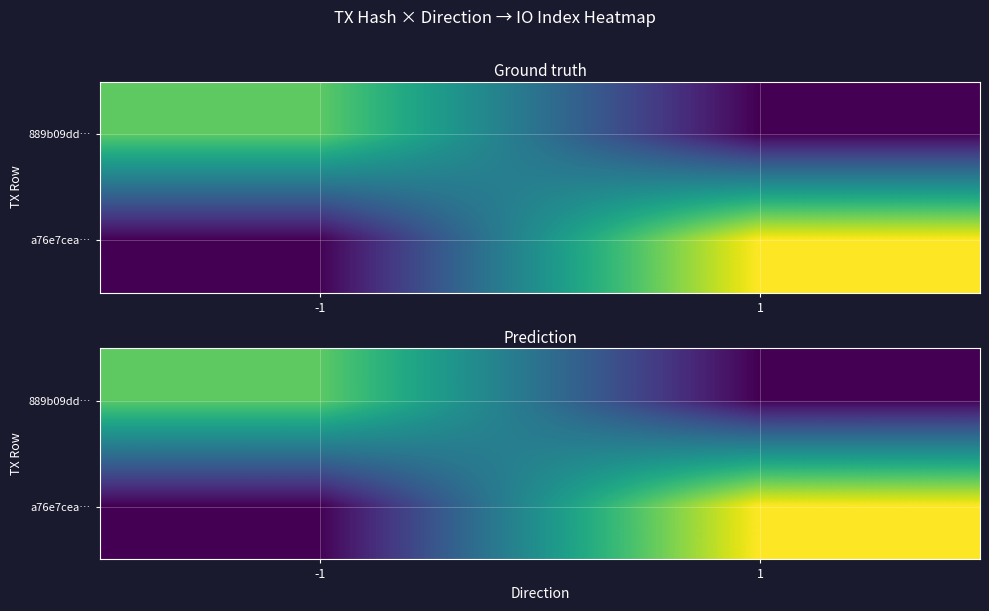

Rank the series at -1 from highest to lowest value.

889b09dd…, a76e7cea…